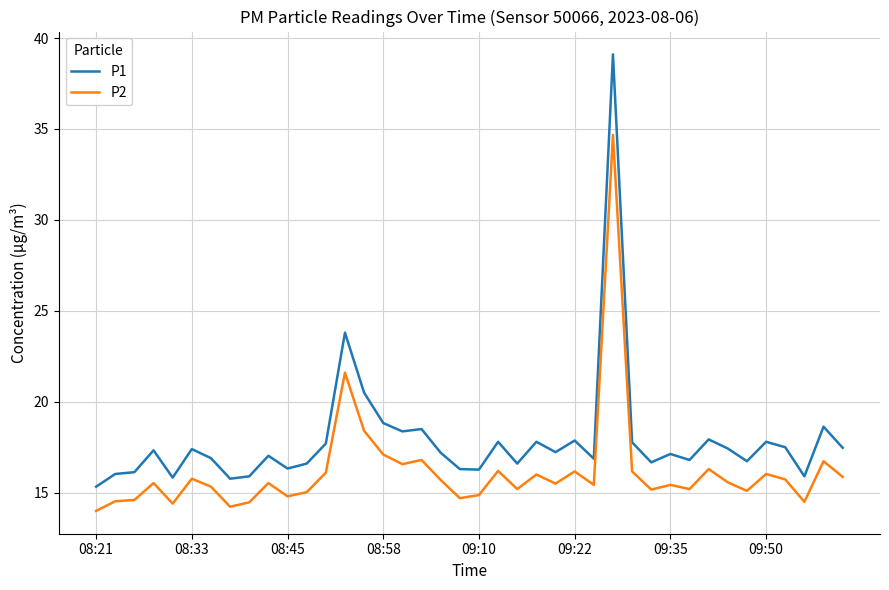

What is the average value of the P1 series?

17.9